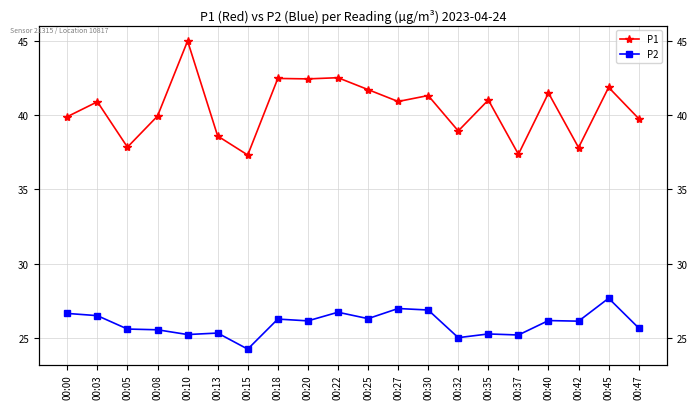

Where is P1 nearest to the value 41?

00:35